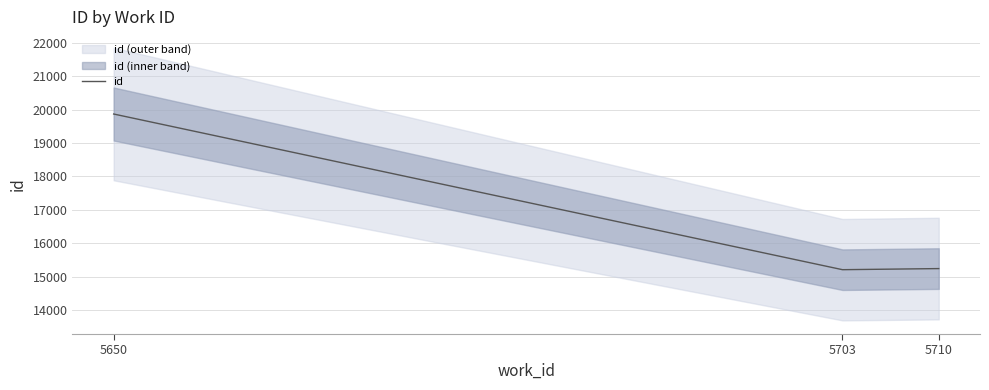

The chart shows a value of 26535 at 5710. True or false?

False